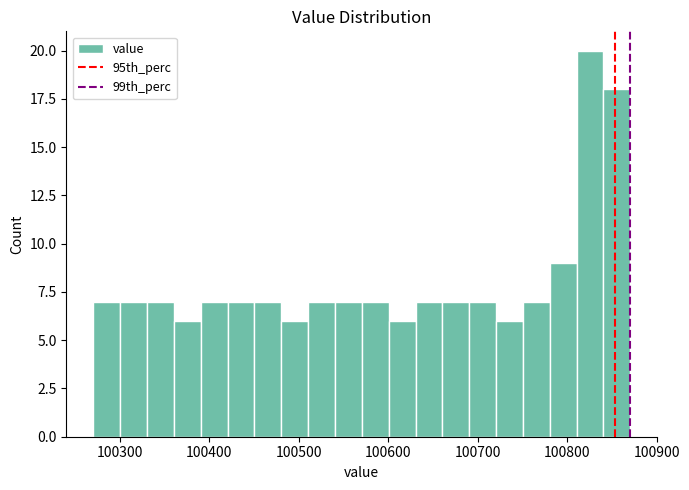

Around what value on the x-axis is the tallest bar? Give the approximate position of its centre, as read against the axis.

100830